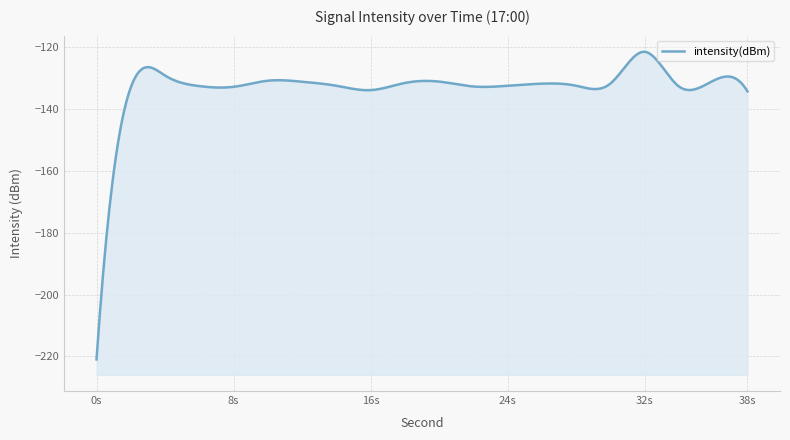

What is the sum of all values?

-2720.5